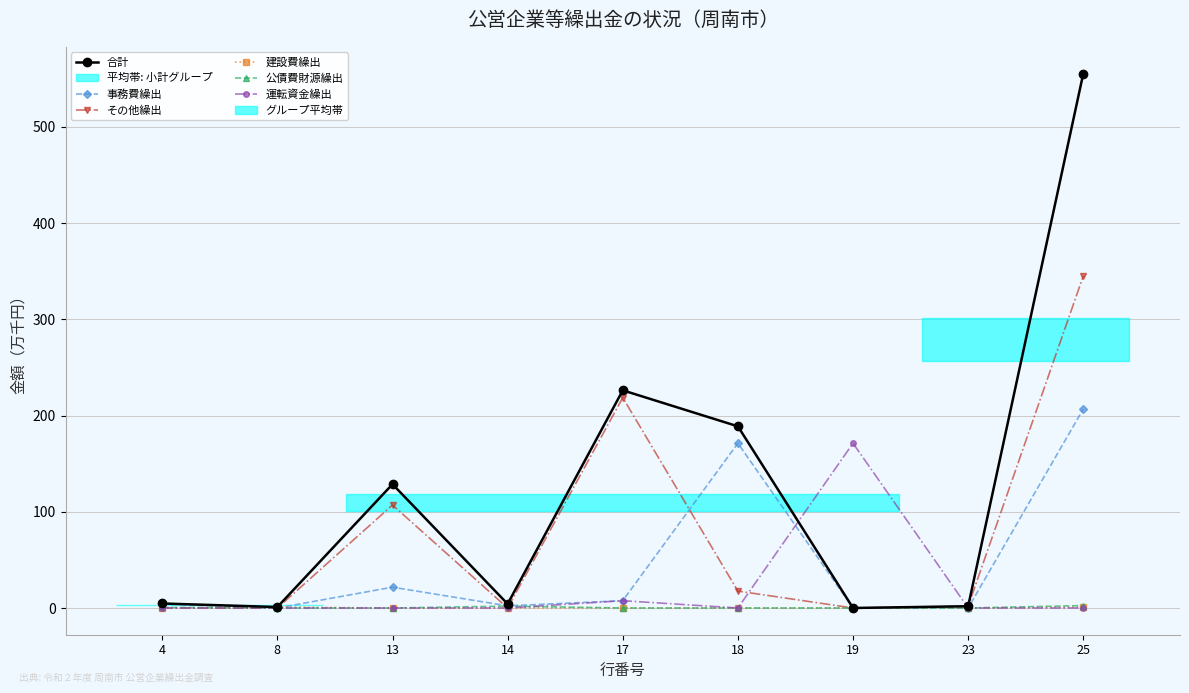

List the series in order of their peak value, lowest first.

建設費繰出, 公債費財源繰出, 運転資金繰出, 事務費繰出, その他繰出, 合計